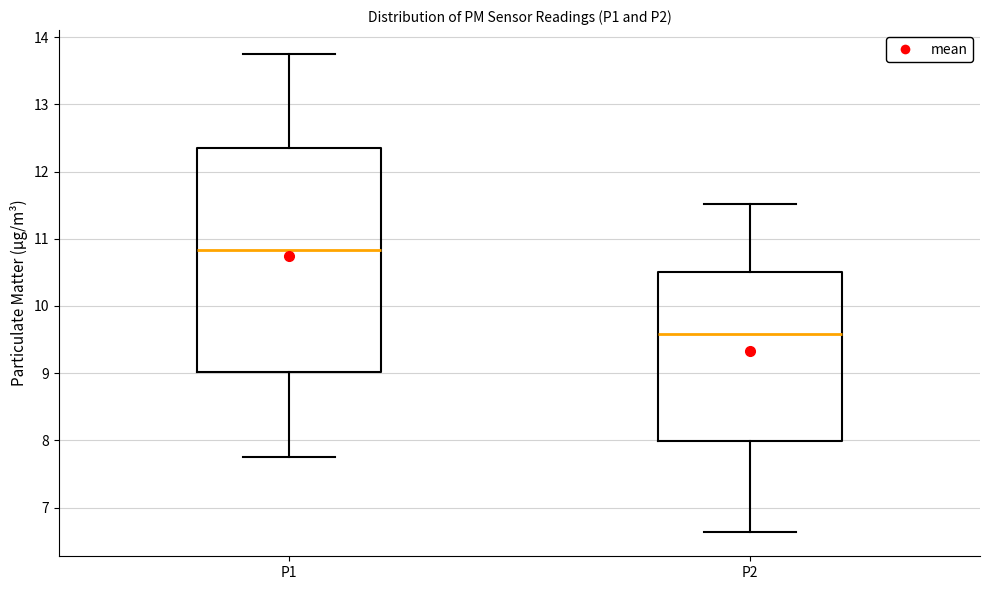

Which box's median line is the highest?

P1